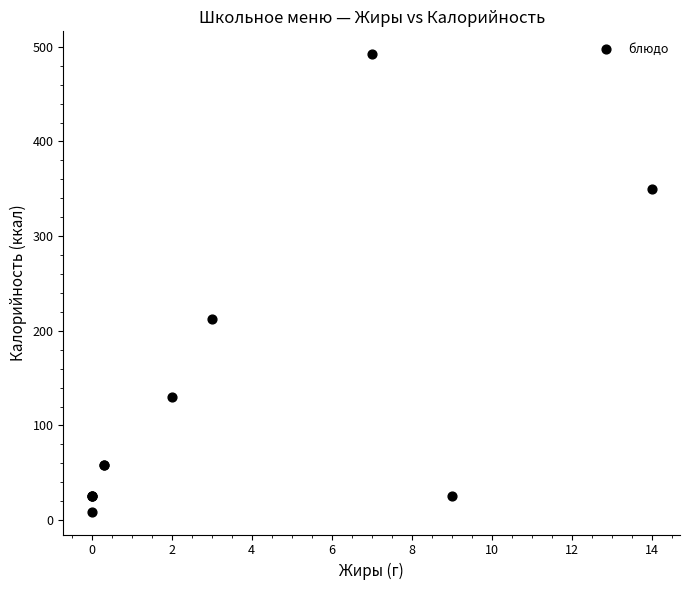

What Y value in the scatter plot is closest to 250?

212.0